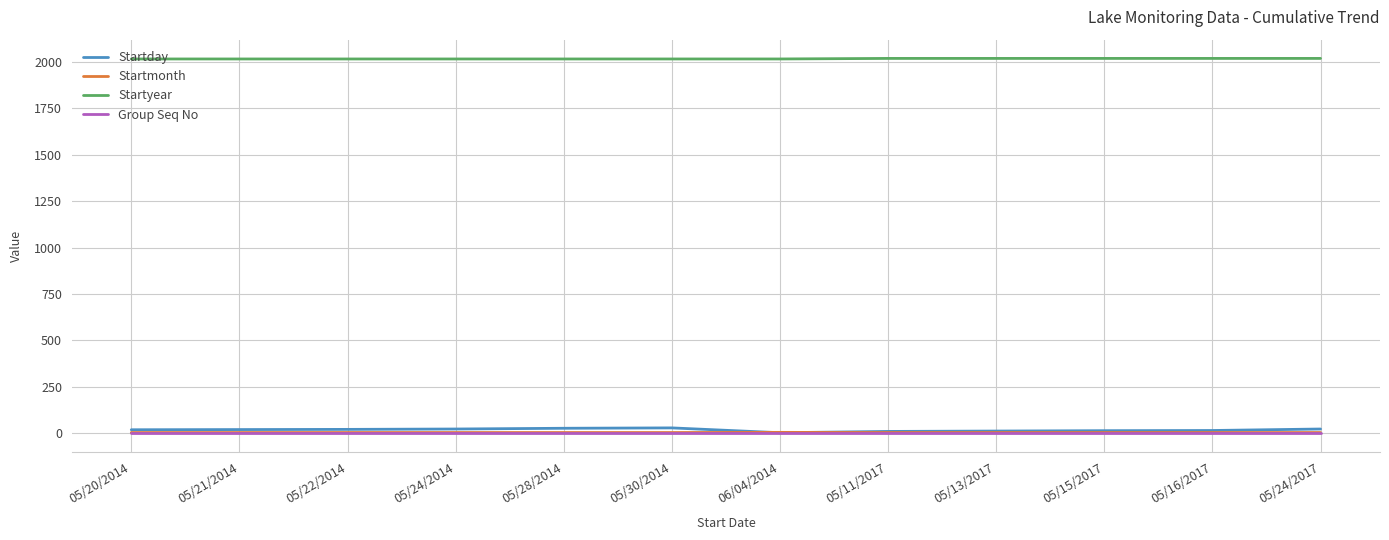

Count the number of data series in this chart.

4